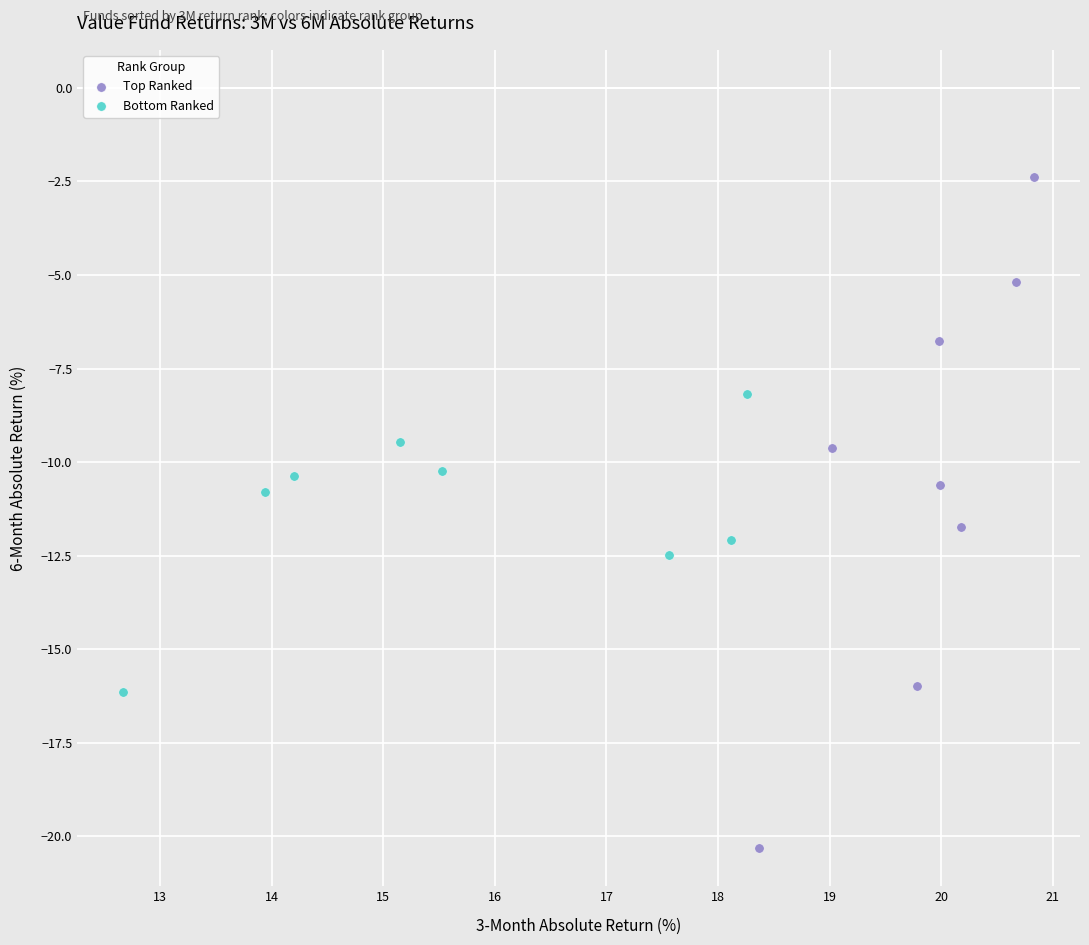

Which series reaches the maximum Y coordinate?

Top Ranked